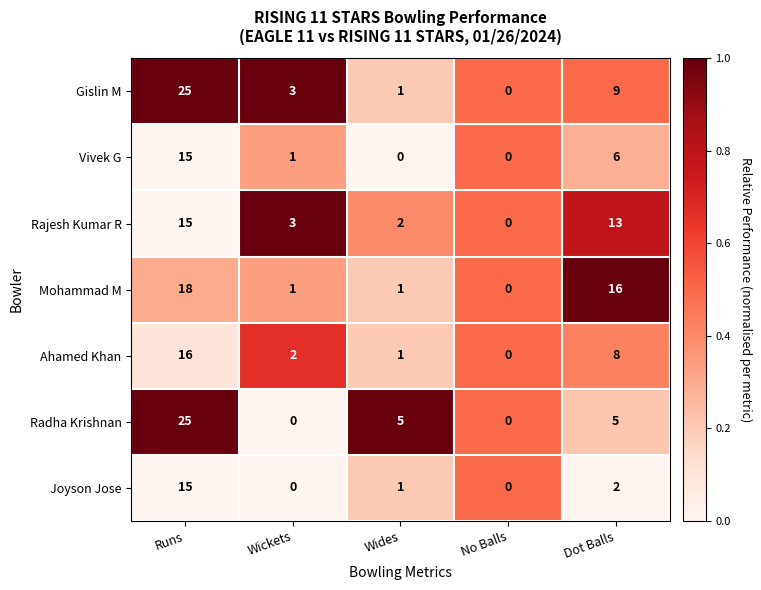

Rank the series at Dot Balls from lowest to highest value.

Joyson Jose, Radha Krishnan, Vivek G, Ahamed Khan, Gislin M, Rajesh Kumar R, Mohammad M